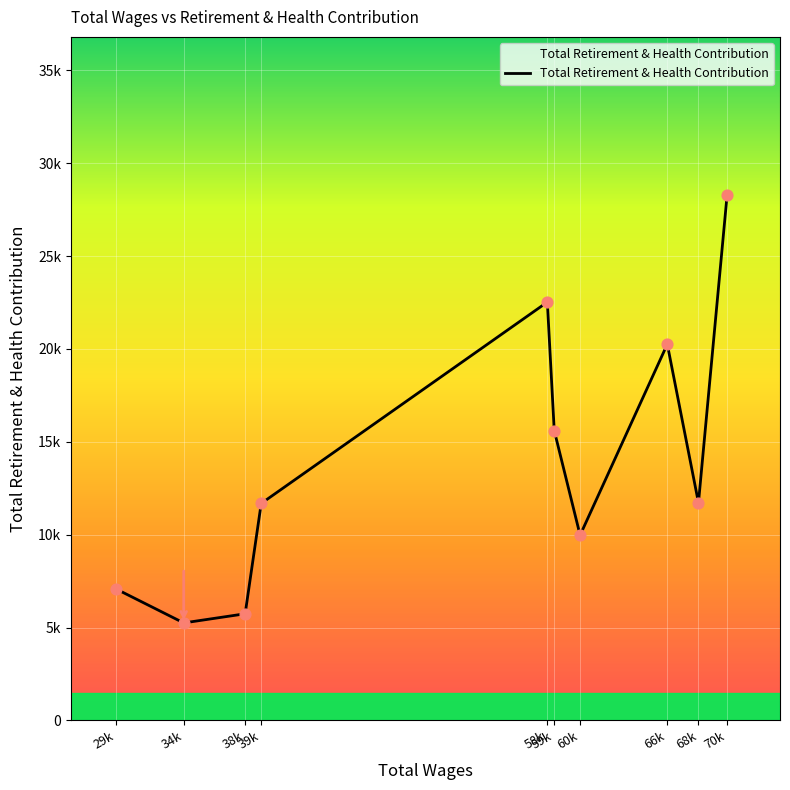

Between 60k and 59k, which is larger?

59k